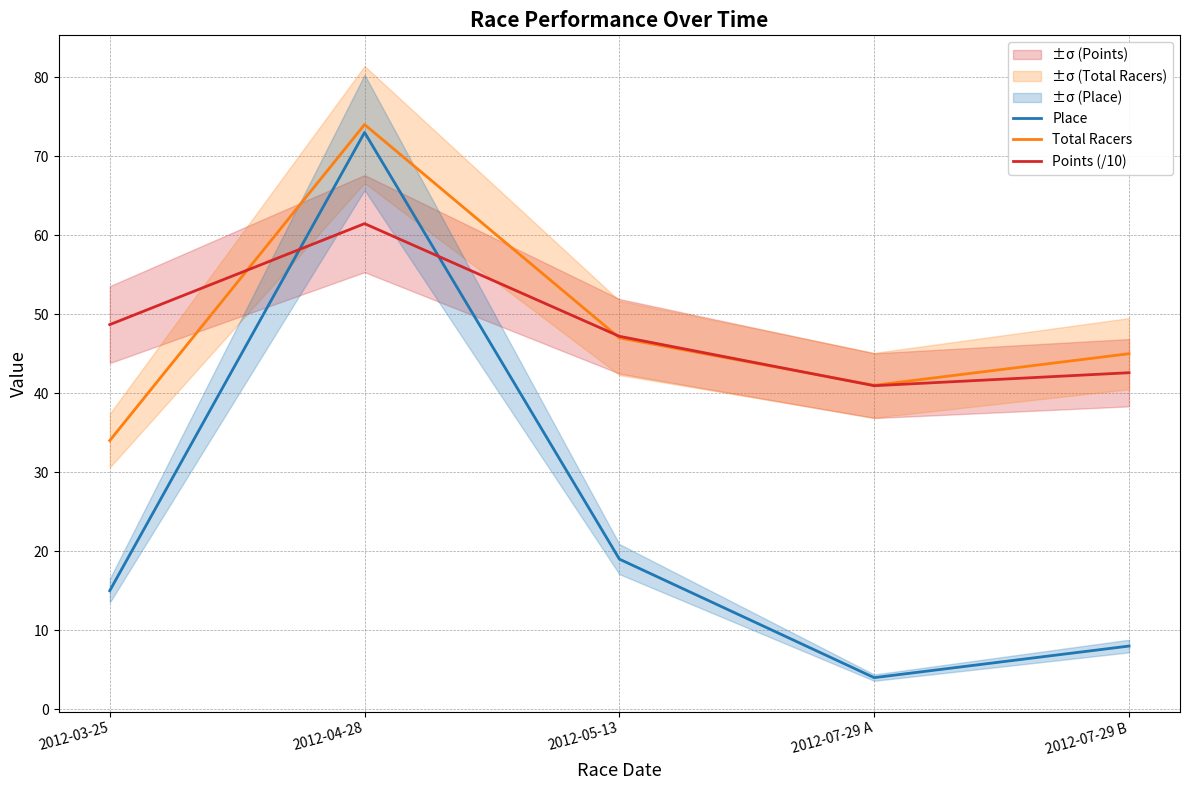

Where is Place nearest to the value 38?

2012-05-13